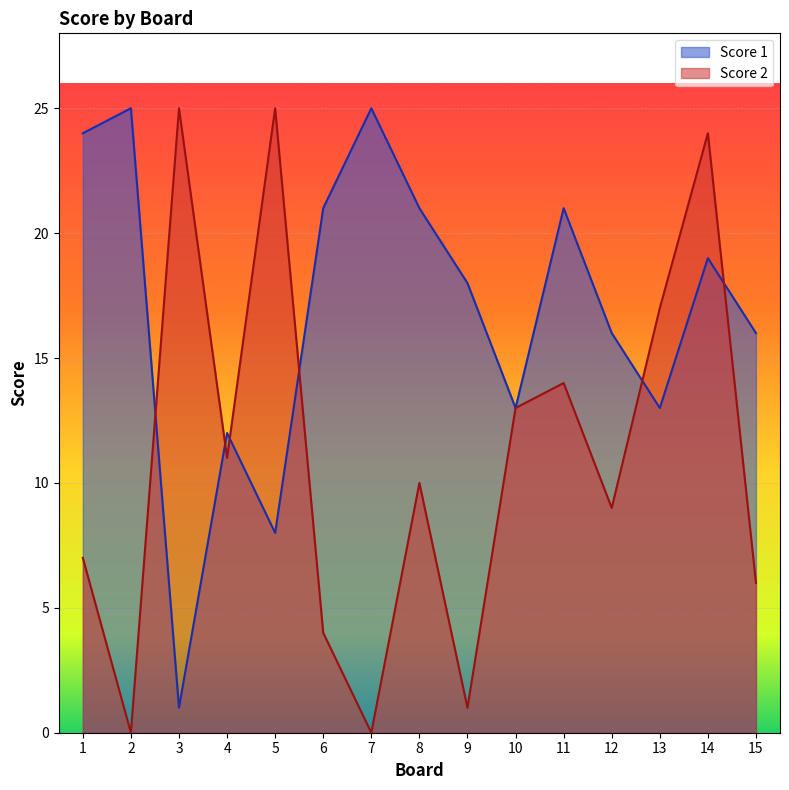

What is the value of the Score 2 point at the 4th from the left?

11